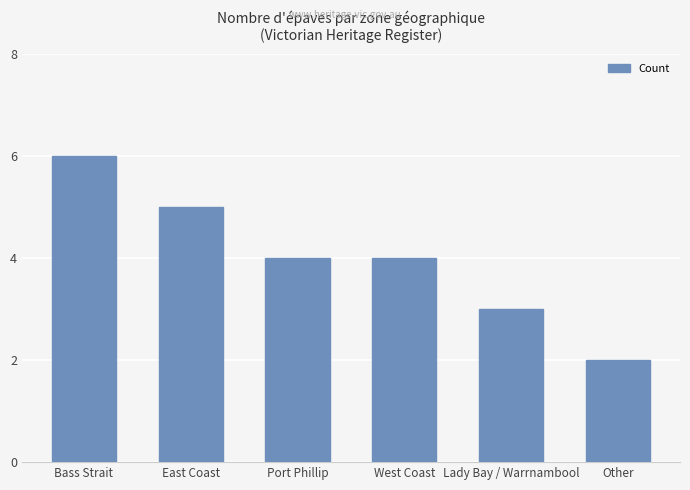

Count the values in the range 3 to 5.

4